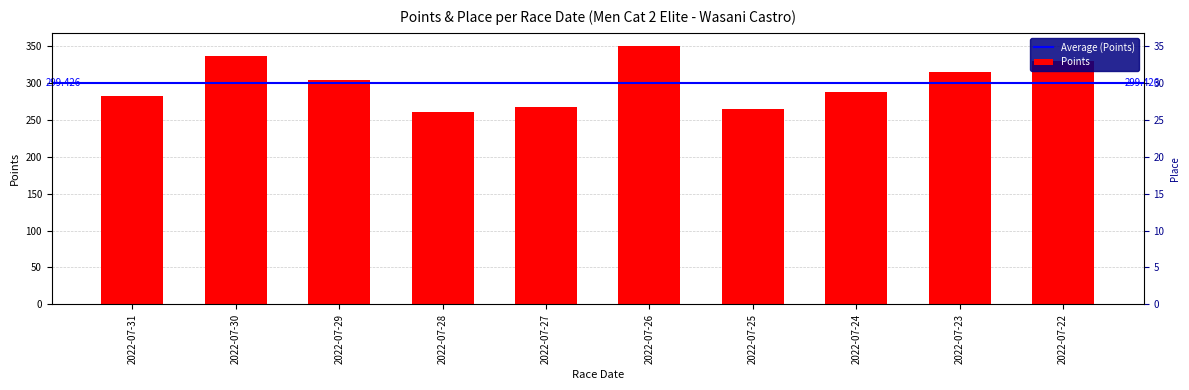

The chart shows a value of 134.3 at 2022-07-31. True or false?

False